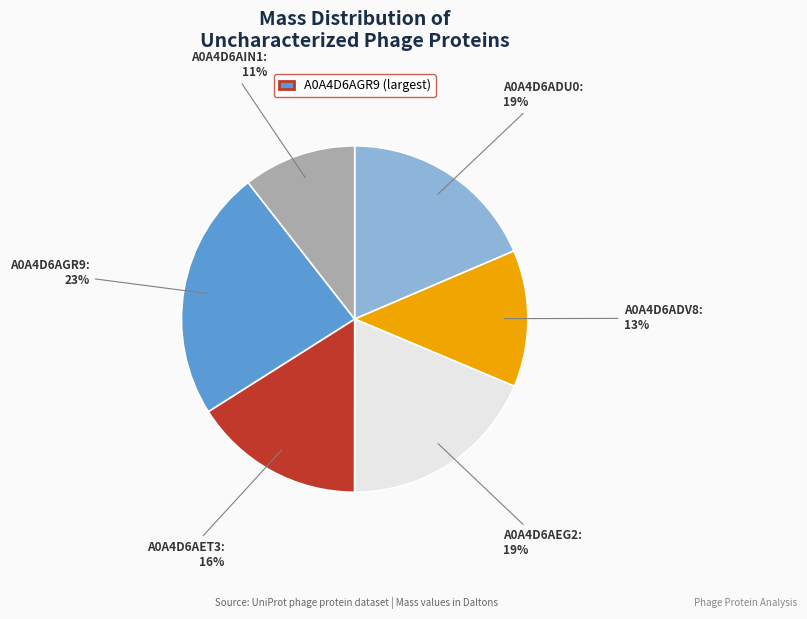

Does any single category account for the majority?

No